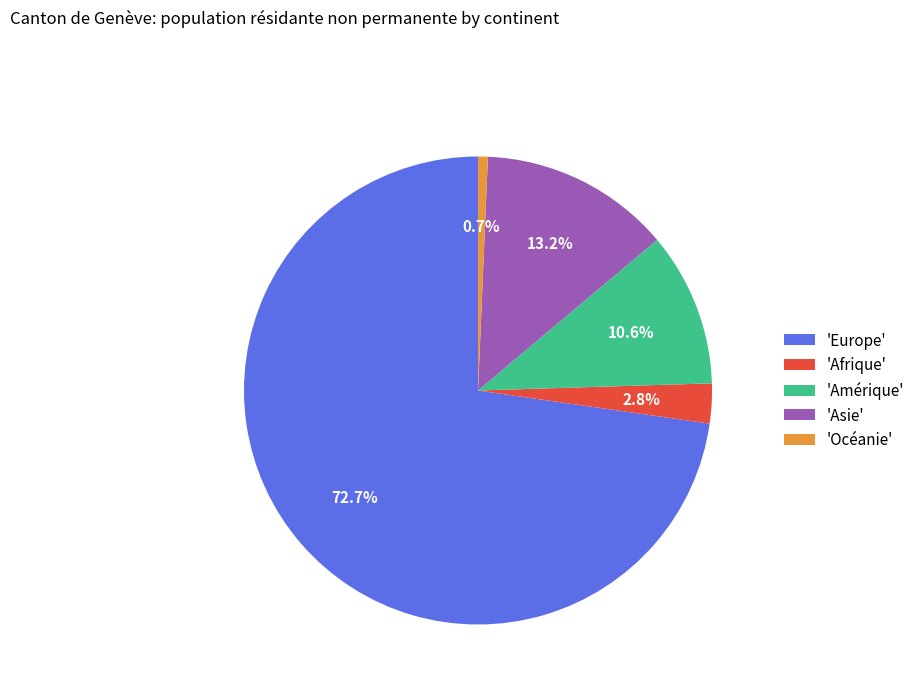

What is the ratio of the value at 'Amérique' to the value at 'Asie'?

0.8